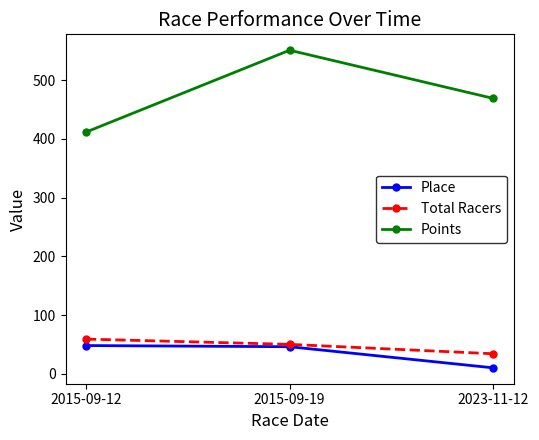

How many data points does each series have?

3